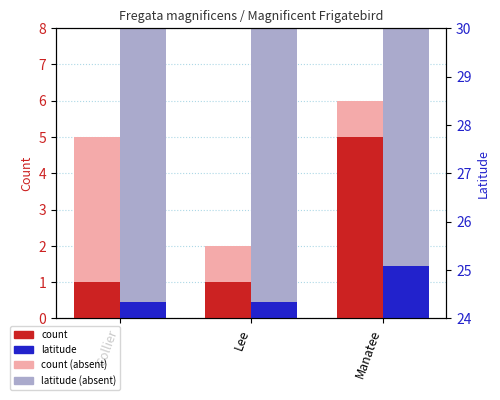

What is the label of the 1st bar from the left?

Collier